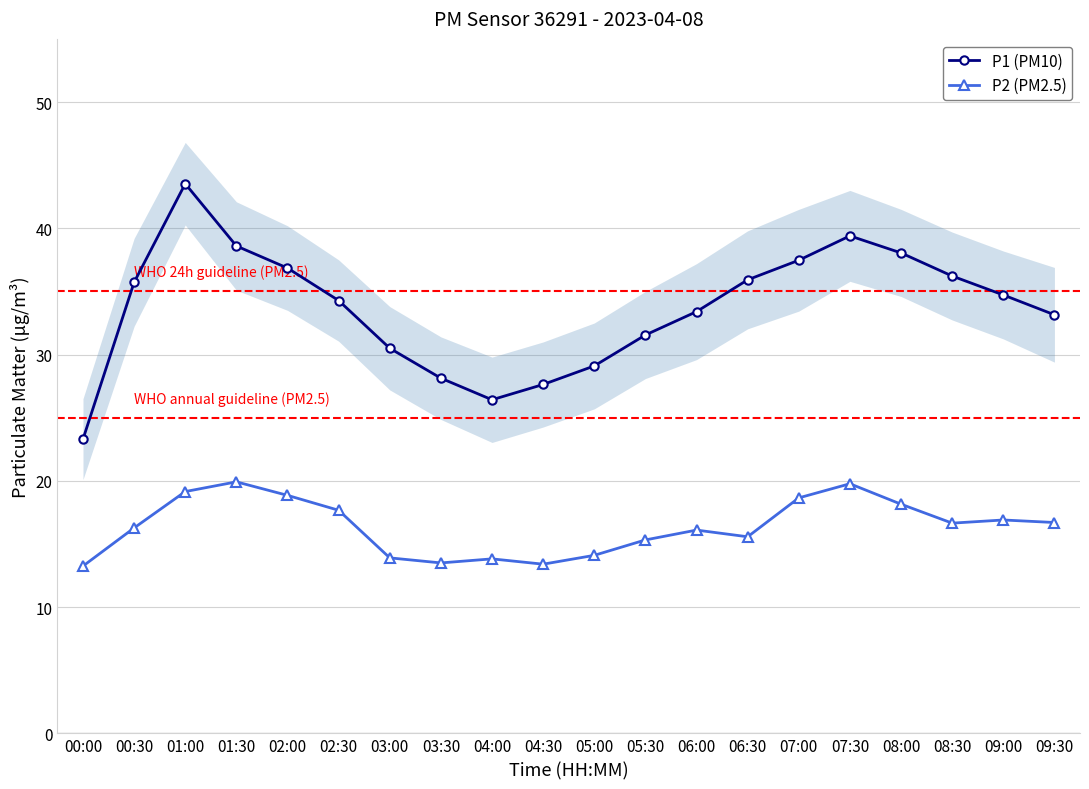

What is the smallest value displayed?

13.2